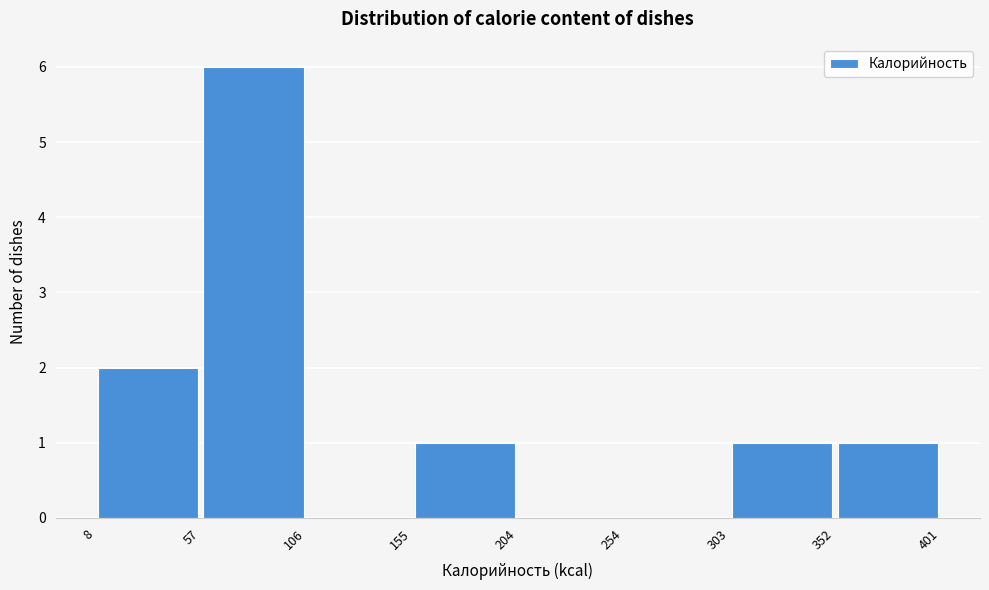

Reading left to right, list every bar in this chart as the range it spans on the x-axis followed by its height. The values are not printed on the chart, so give them approximately, as read against the axis.

8 to 57: 2
57 to 106: 6
106 to 155: 0
155 to 204: 1
204 to 254: 0
254 to 303: 0
303 to 352: 1
352 to 401: 1